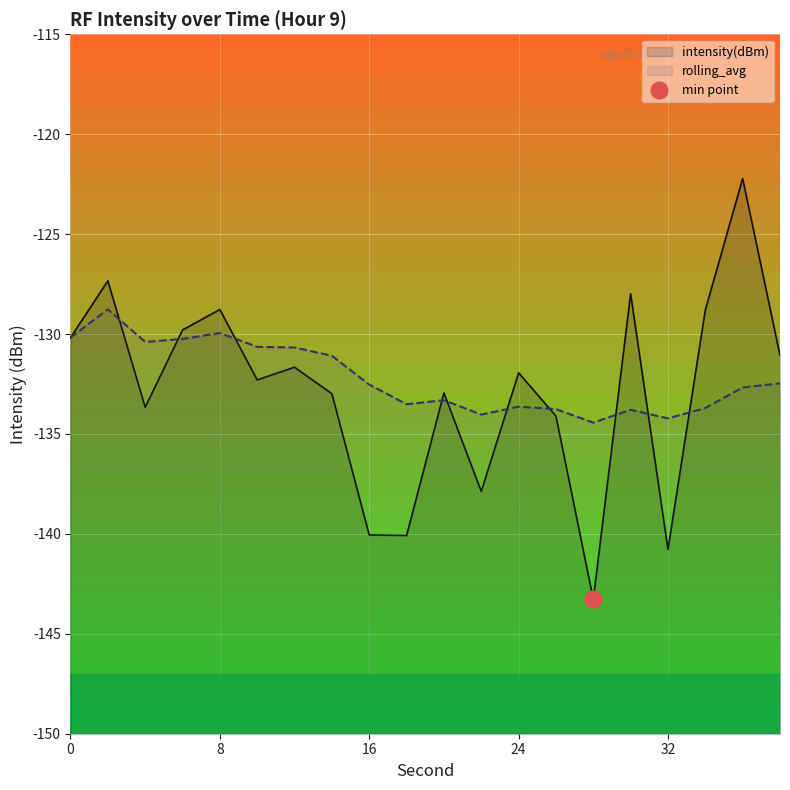

What is the difference between the maximum and second lowest values in the intensity(dBm) series?

18.6